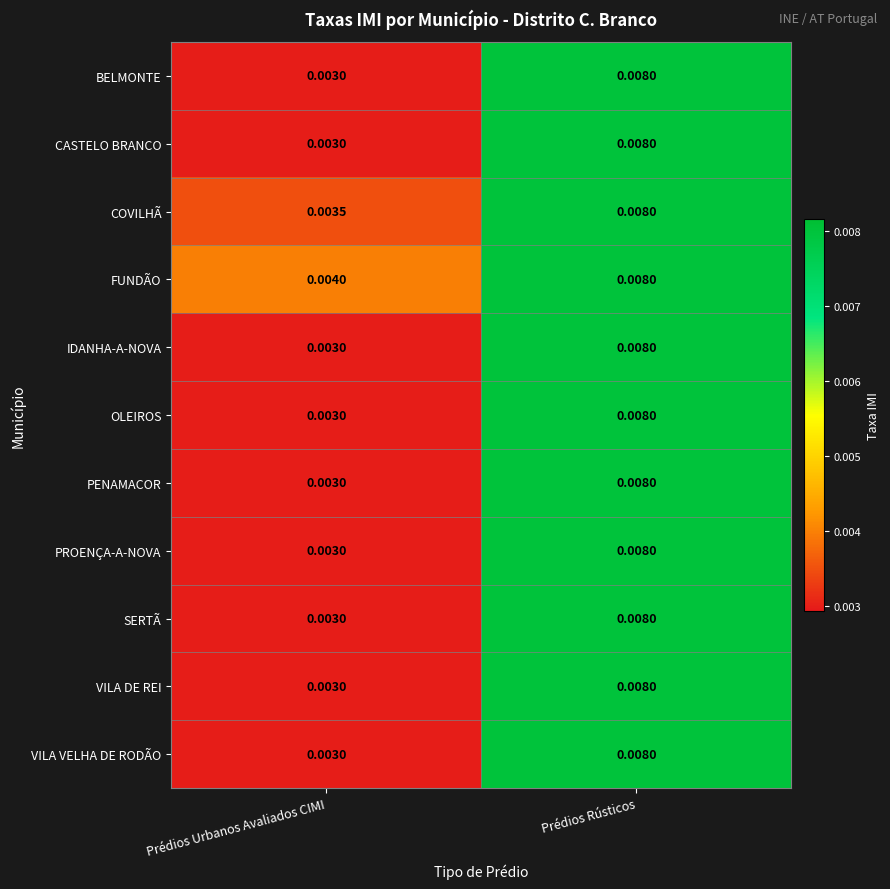

Which label corresponds to the smallest value in the chart?

Prédios Urbanos Avaliados CIMI